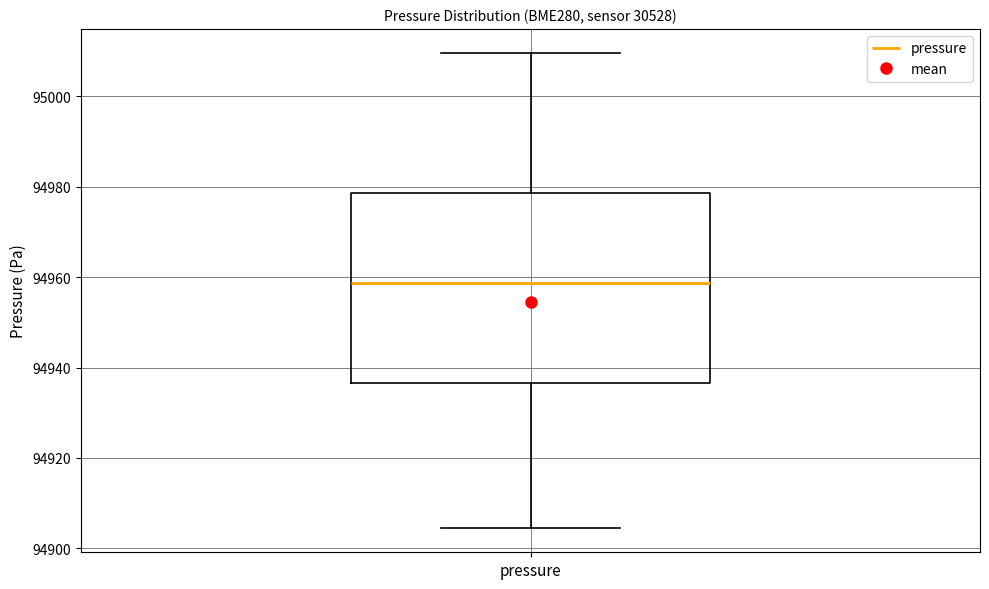

Read this box plot against the y-axis: the position of the median line, the range covered by the box, and the ends of both whiskers. The values are not printed on the chart, so give them approximately, as read against the axis.

median 94958, box 94936 to 94978, whiskers 94904 to 95010